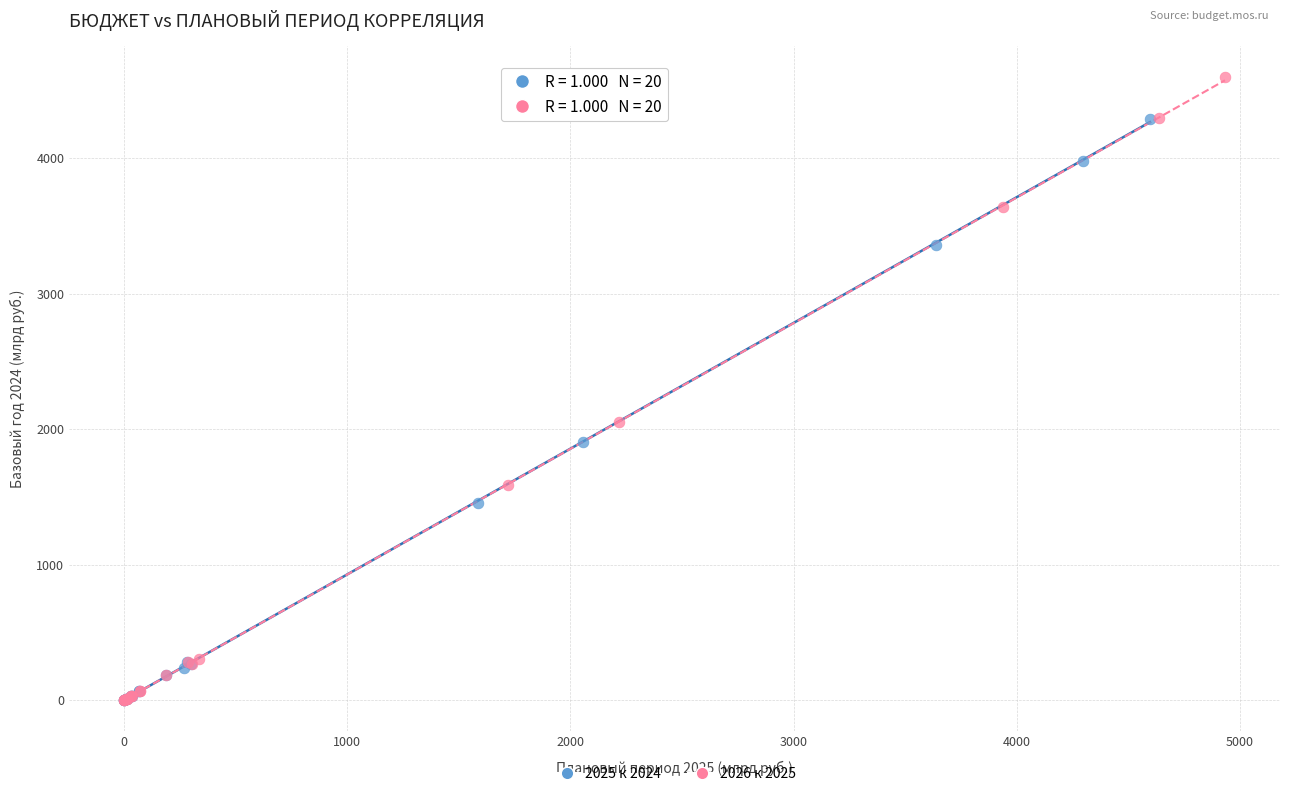

Which series reaches the maximum Y coordinate?

2026 к 2025